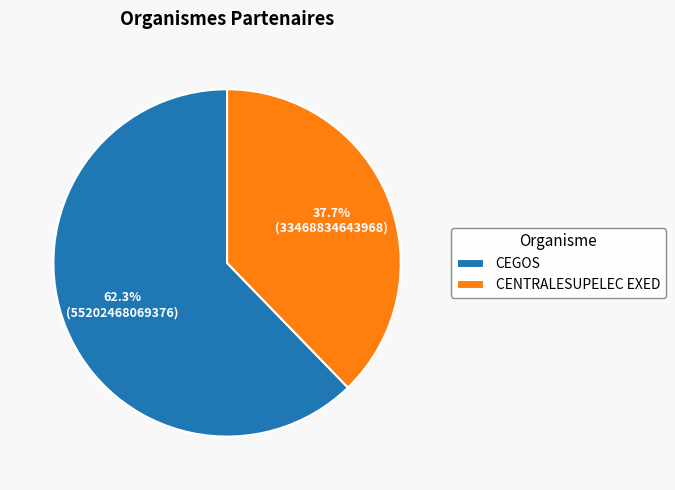

Rank the categories by value from highest to lowest.

CEGOS, CENTRALESUPELEC EXED